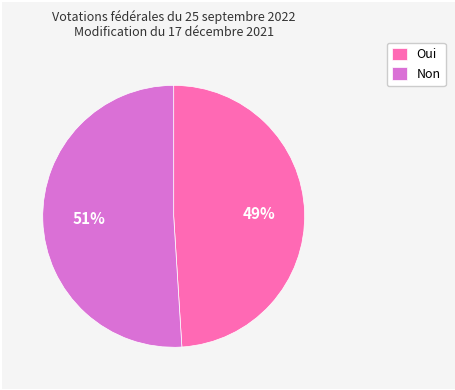

Combined, do Oui and Non account for over 50%?

Yes